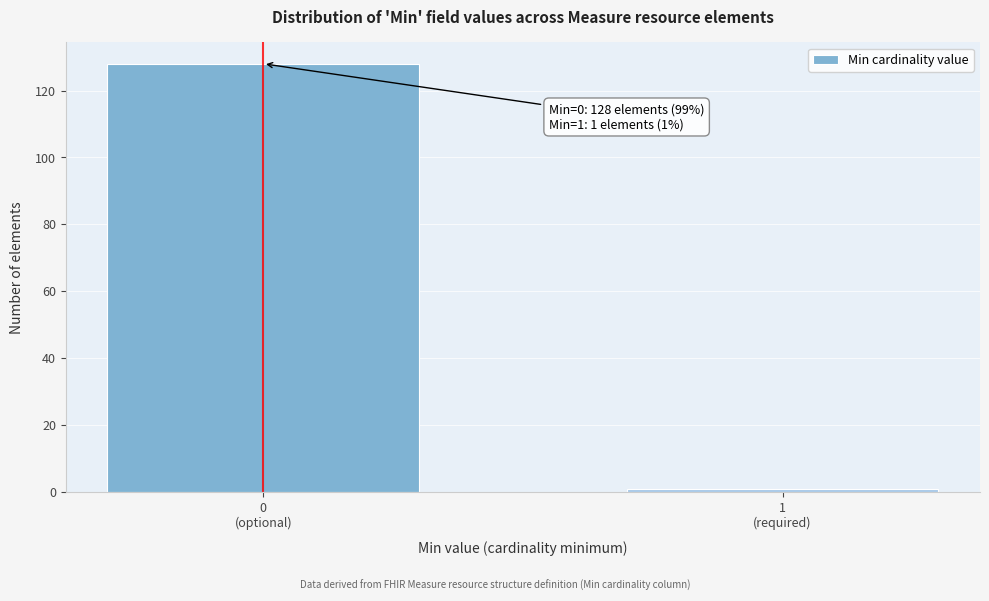

Reading left to right, list all the values displayed in this chart.

128	1